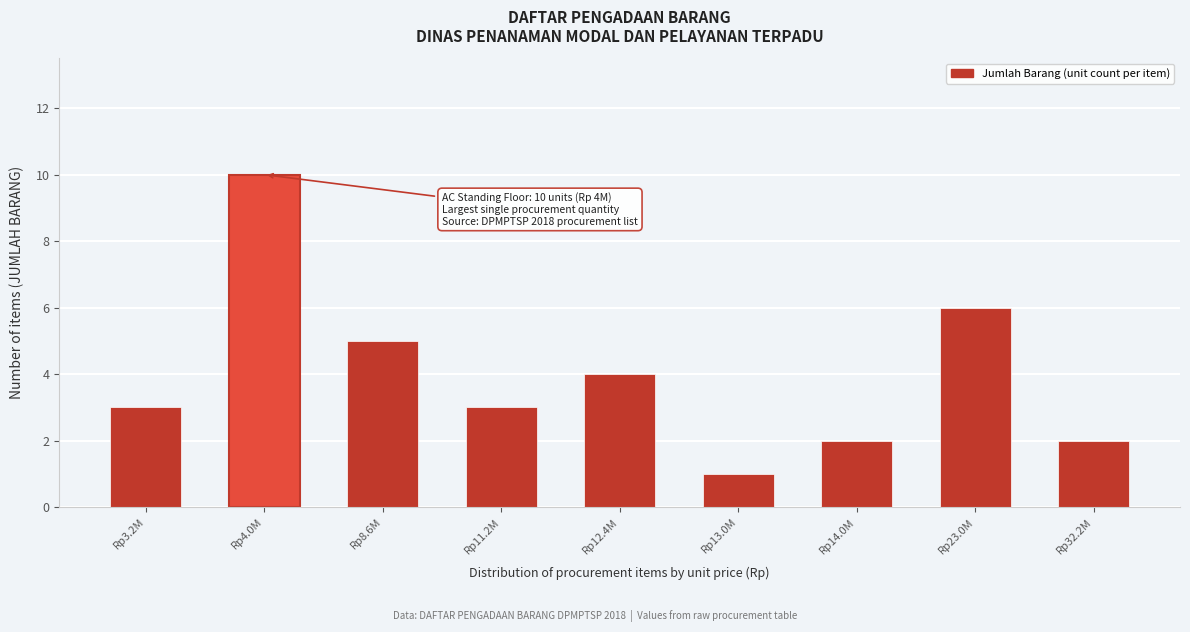

Reading left to right, extract all data points from this chart.

Rp3.2M=3	Rp4.0M=10	Rp8.6M=5	Rp11.2M=3	Rp12.4M=4	Rp13.0M=1	Rp14.0M=2	Rp23.0M=6	Rp32.2M=2